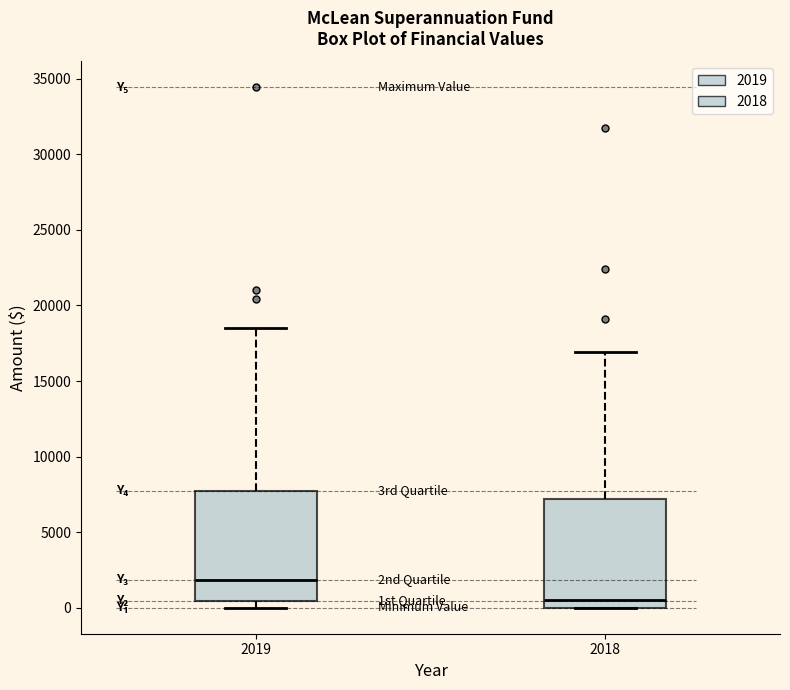

Reading left to right, read every box against the y-axis: the position of its median line, the range the box covers, and the ends of its whiskers. The values are not printed on the chart, so give them approximately, as read against the axis.

2019: median 2000, box 500 to 7500, whiskers 0 to 18500
2018: median 500, box 0 to 7000, whiskers 0 to 17000